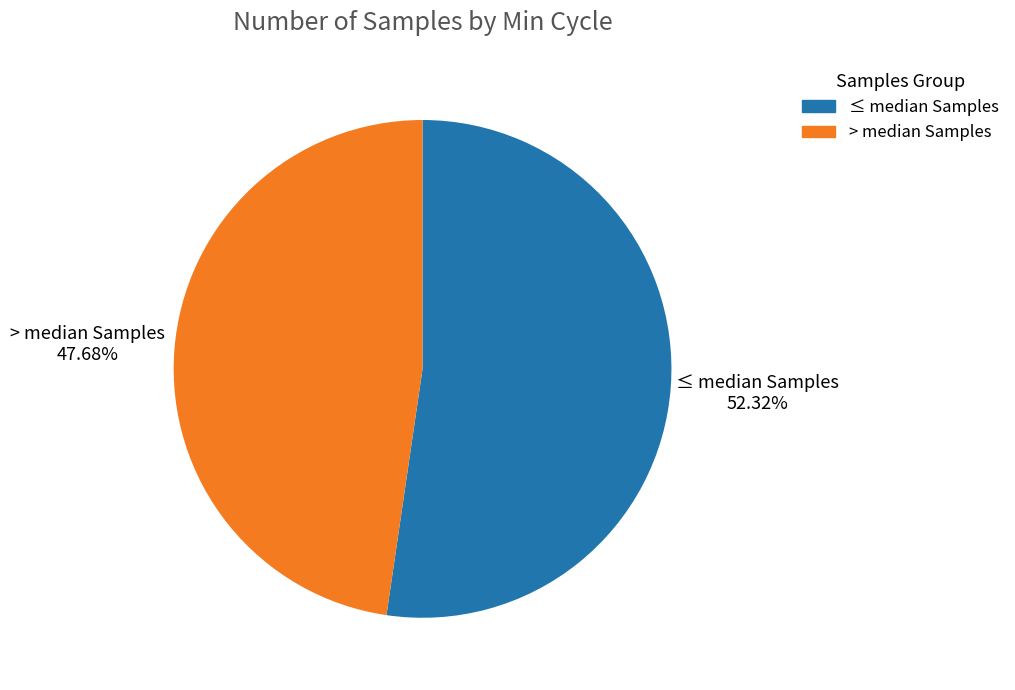

How many segments does this pie chart have?

2